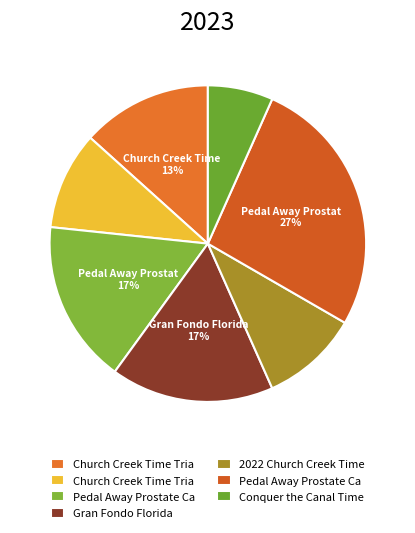

Count the number of slices in the pie.

7